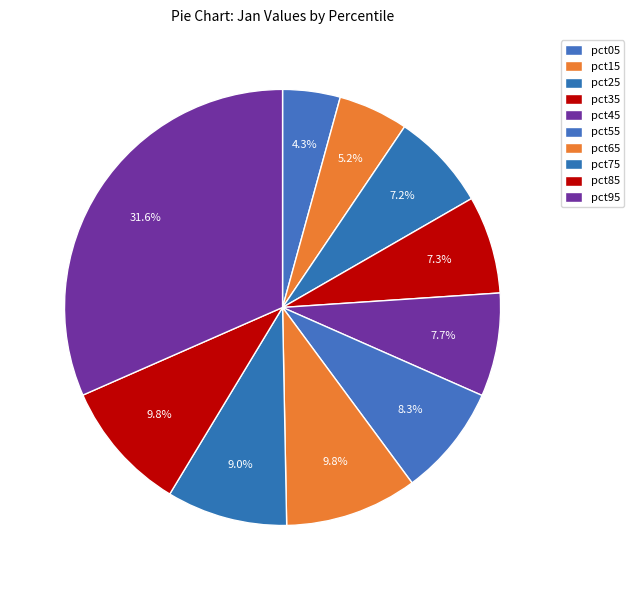

Count the number of slices in the pie.

10